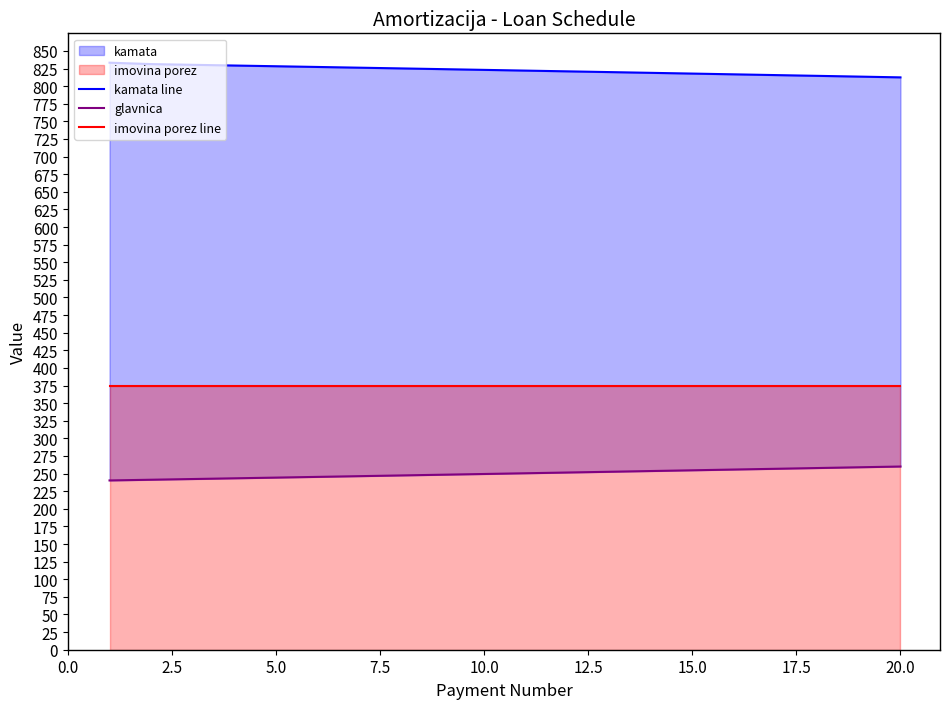

What is the difference between the highest and lowest values at 18?

554.6